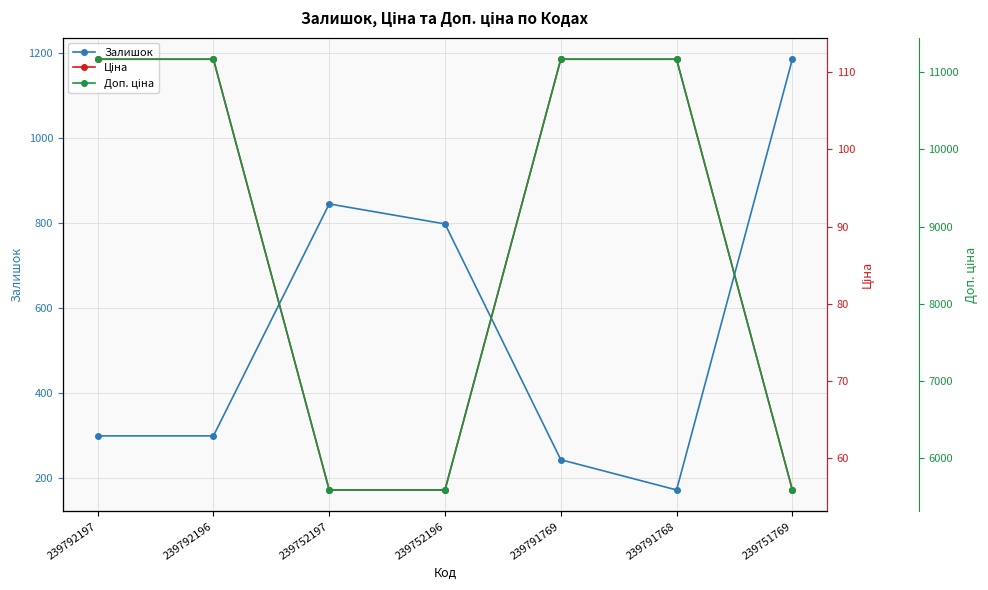

The Залишок series shows 244.0 at 239791769. True or false?

True